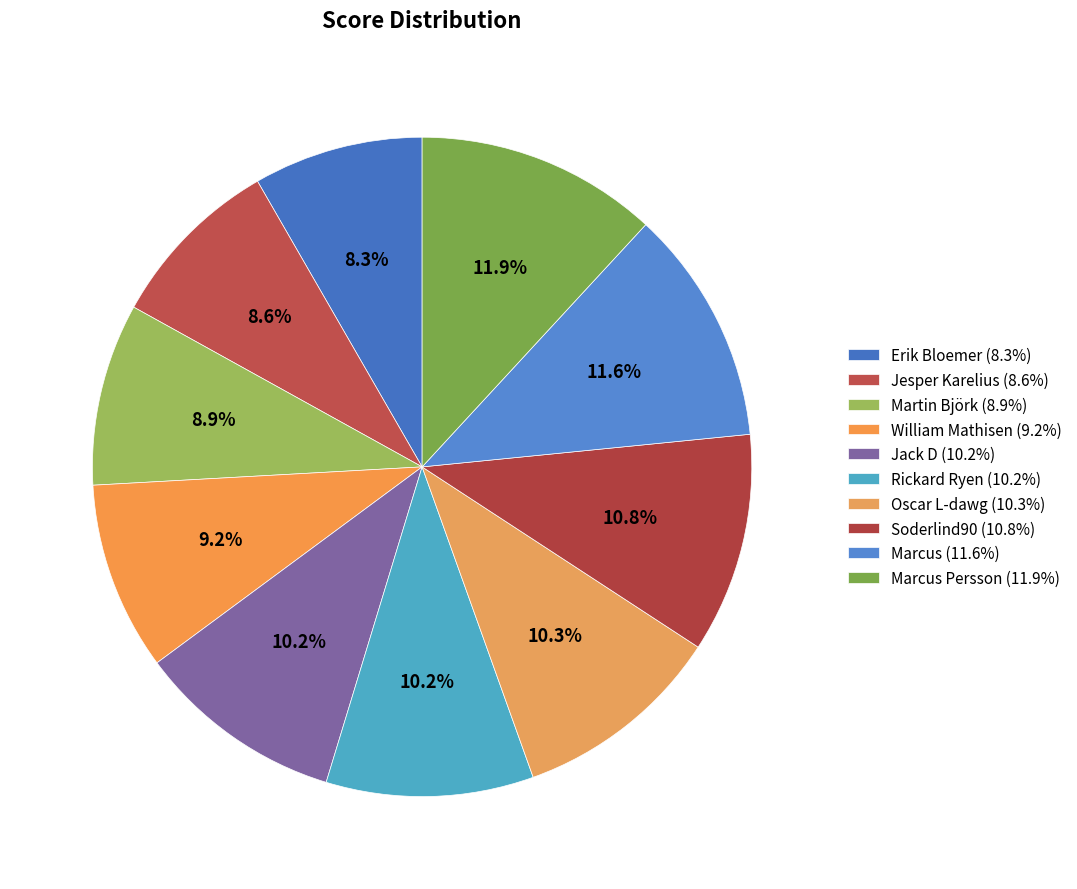

How many slices are in this pie chart?

10